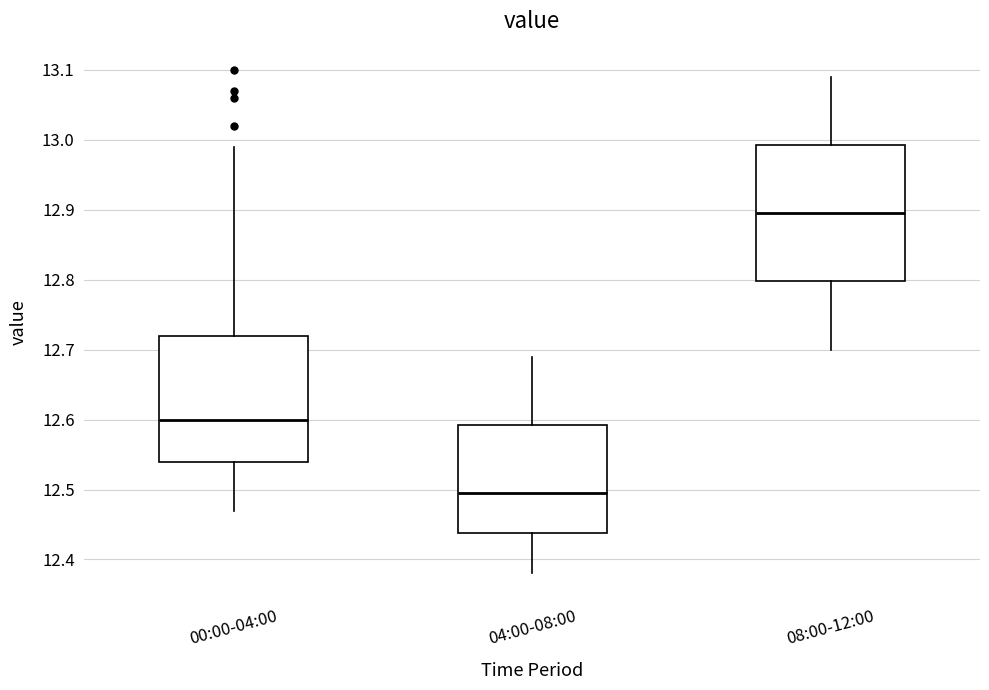

Where does the upper whisker of the box for 08:00-12:00 end on the y-axis? The values are not printed on the chart, so give them approximately, as read against the axis.

13.09